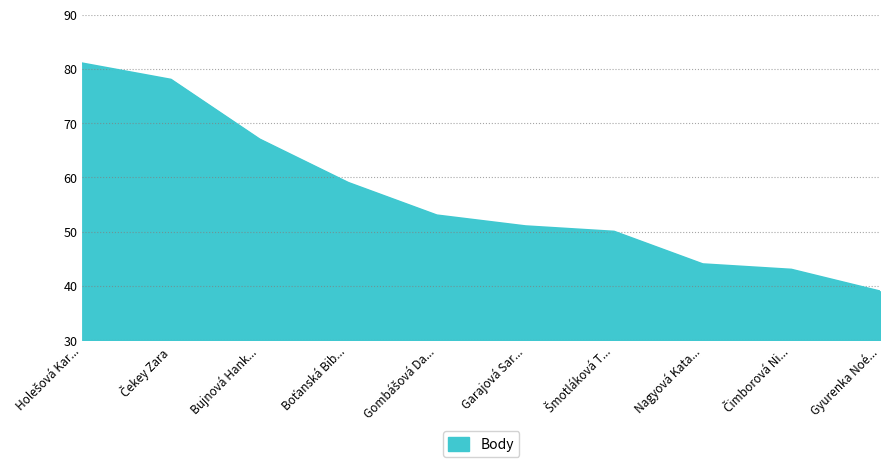

What is the smallest value displayed?

39